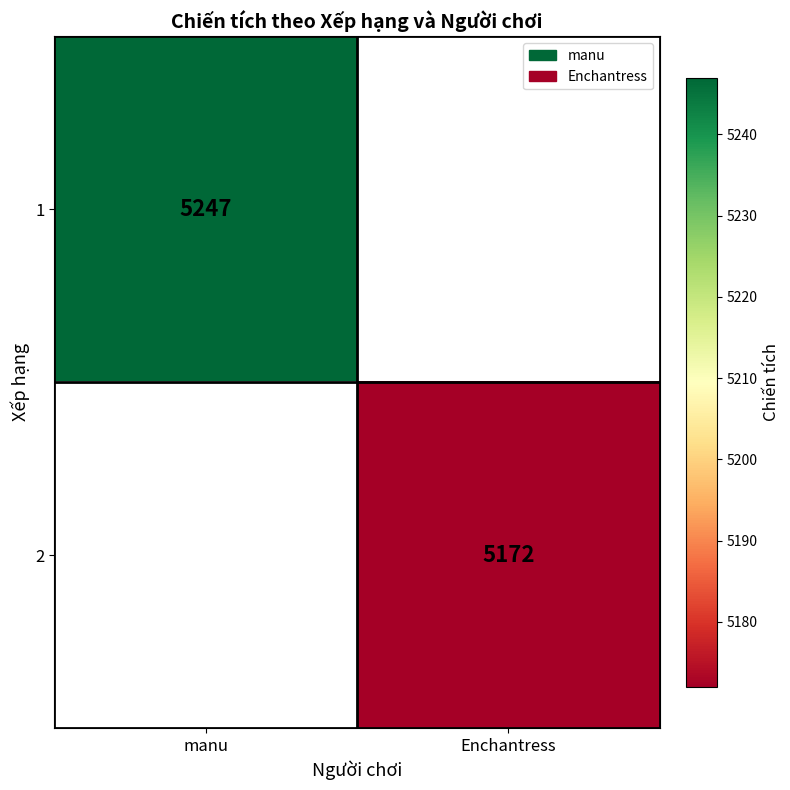

At which category does the chart reach its minimum across all series?

Enchantress